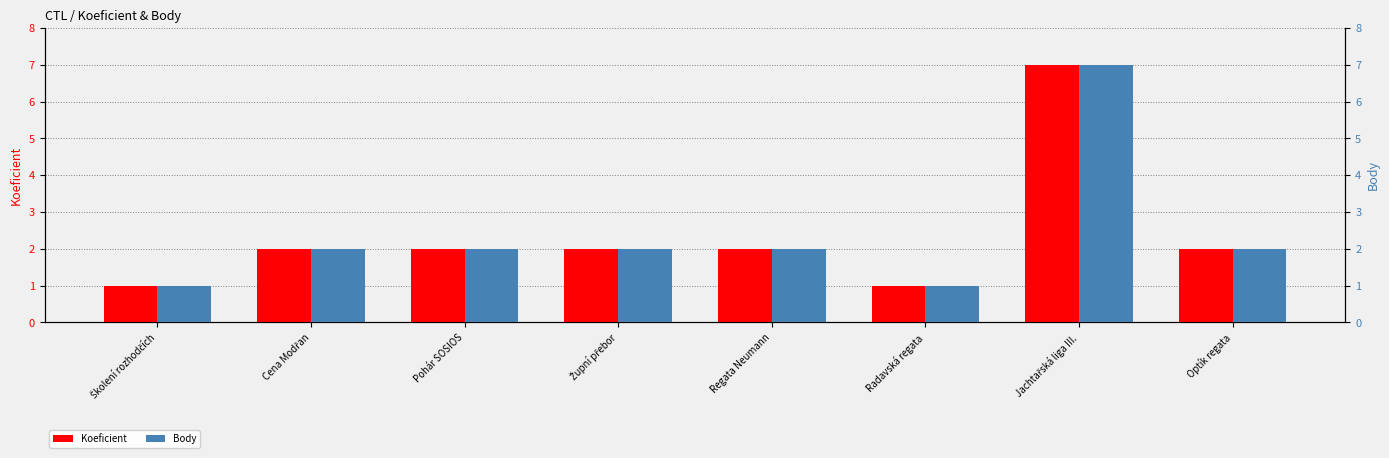

What is the total value across all series at Optík regata?

4